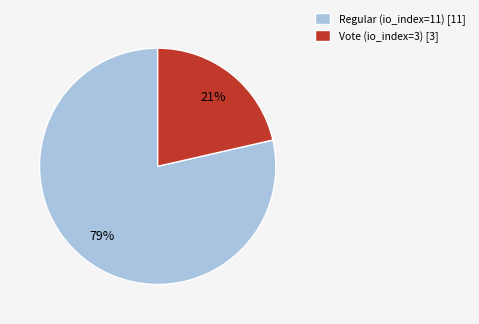

Between Vote (io_index=3) and Regular (io_index=11), which is larger?

Regular (io_index=11)